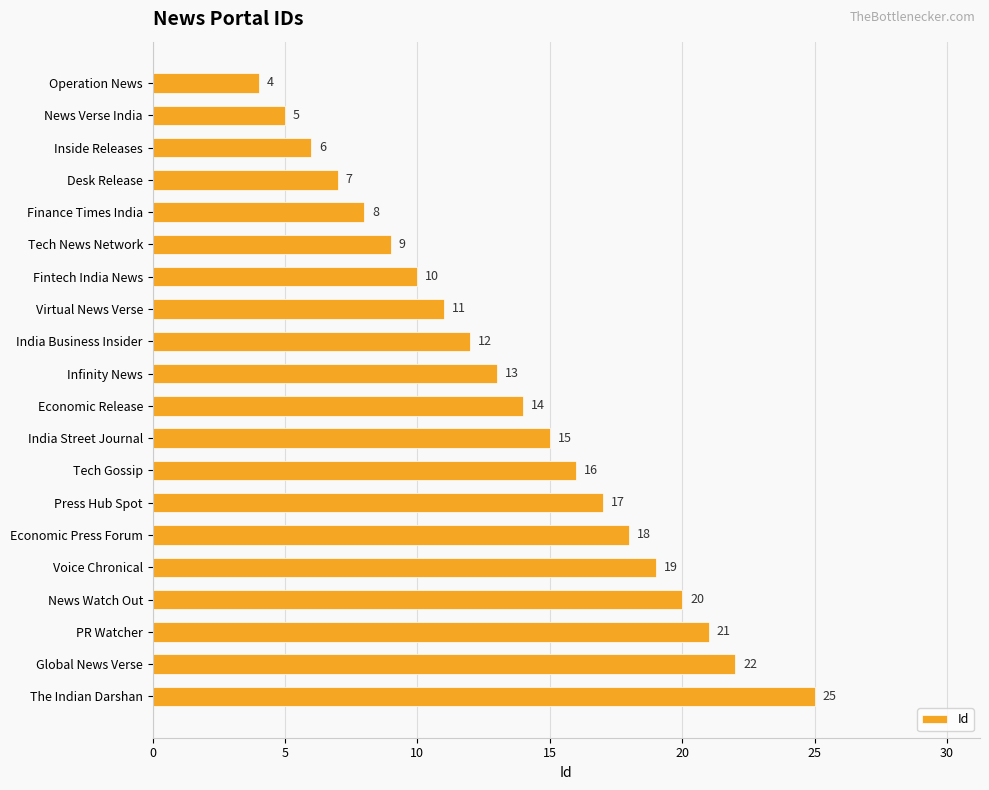

How many bars are there in total?

20